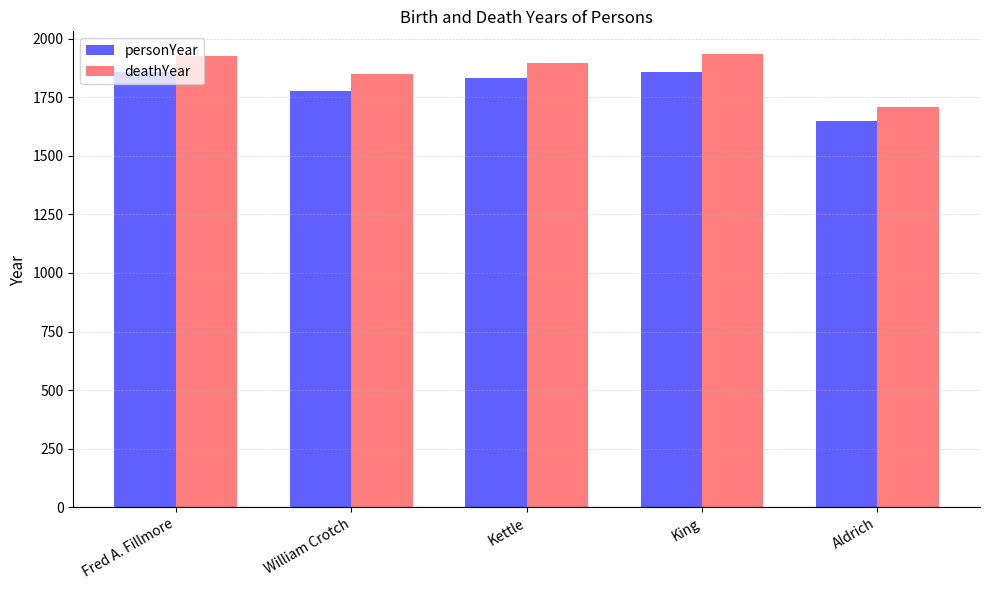

Count the number of data series in this chart.

2